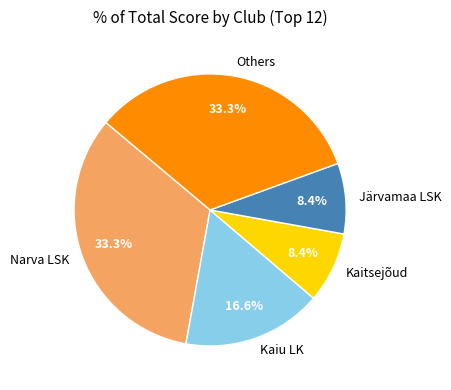

Is there a majority slice in this chart?

No